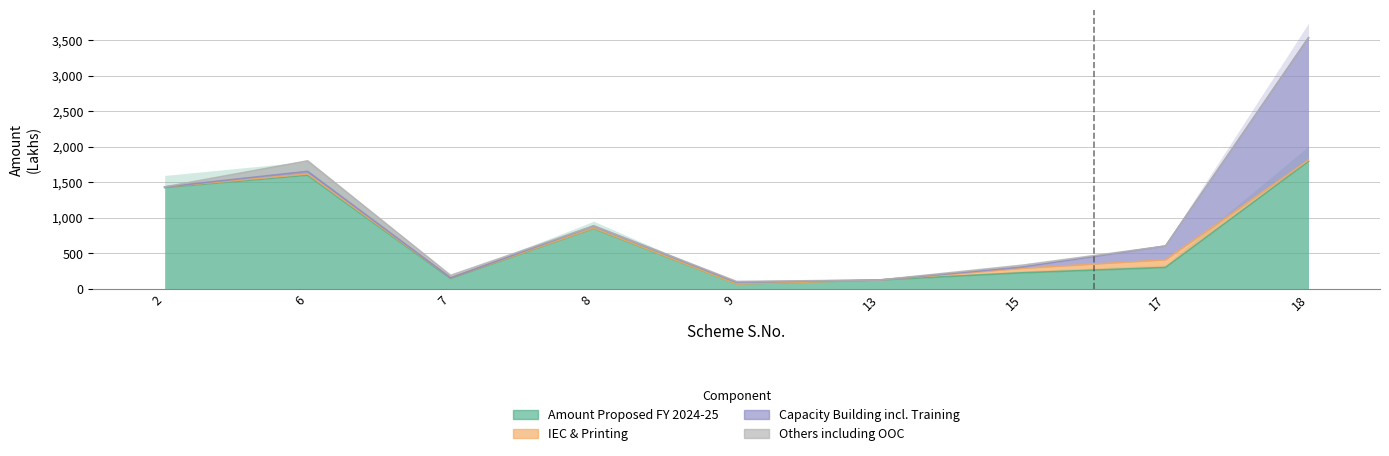

List the labels in order of Capacity Building incl. Training value, smallest first.

2, 7, 13, 15, 9, 8, 6, 17, 18